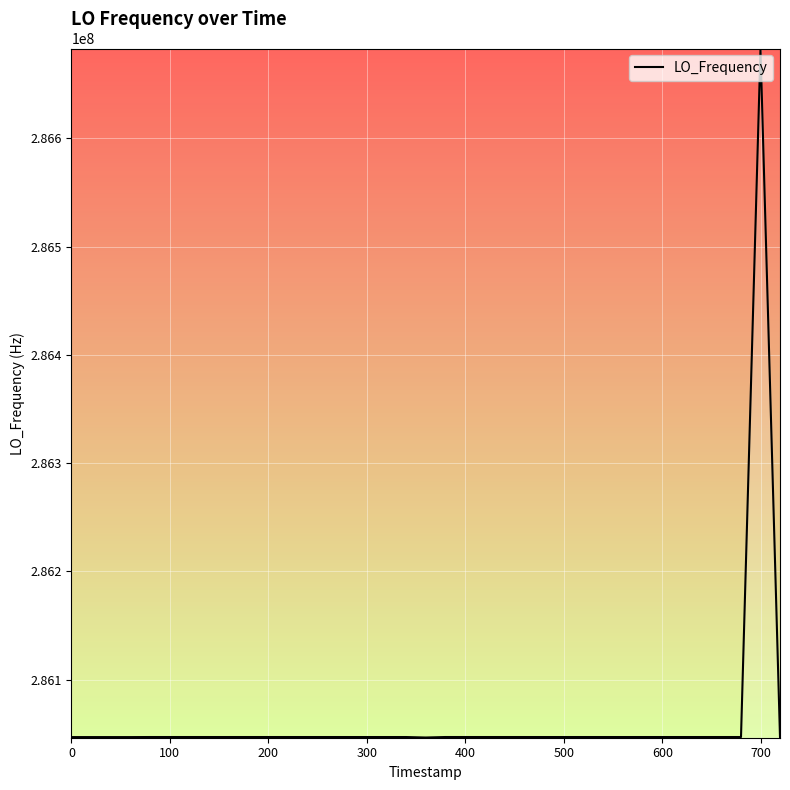

What is the smallest value displayed?

286046554.6